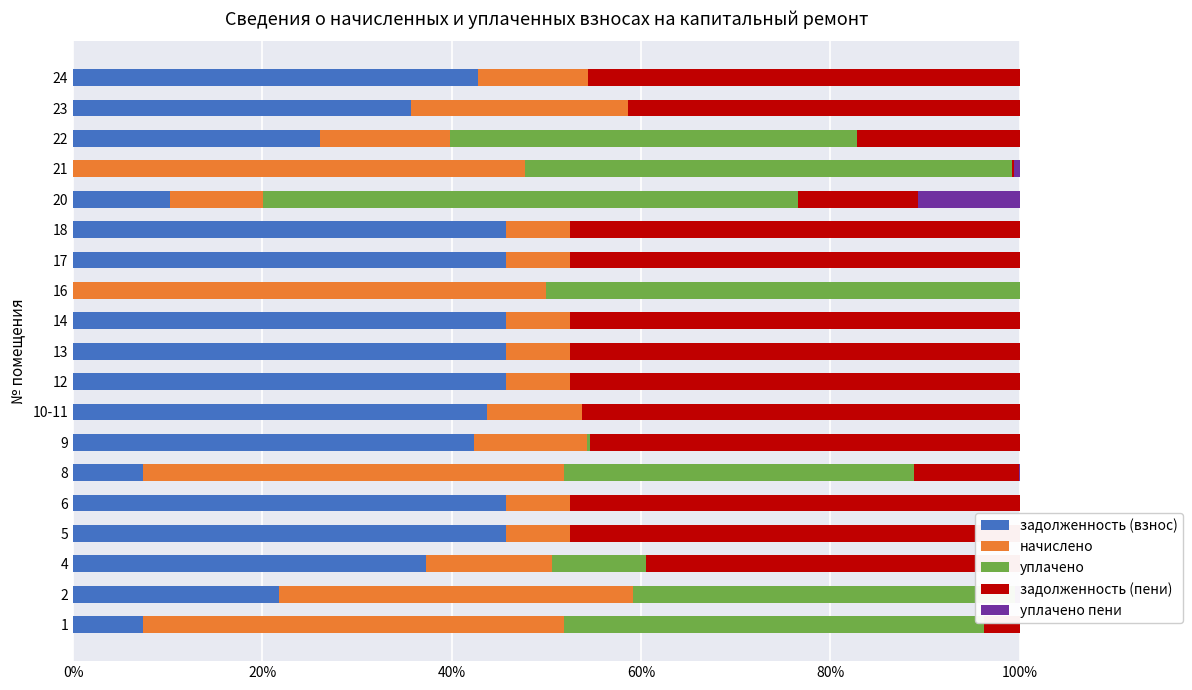

What is the average value of the уплачено series?

0.2